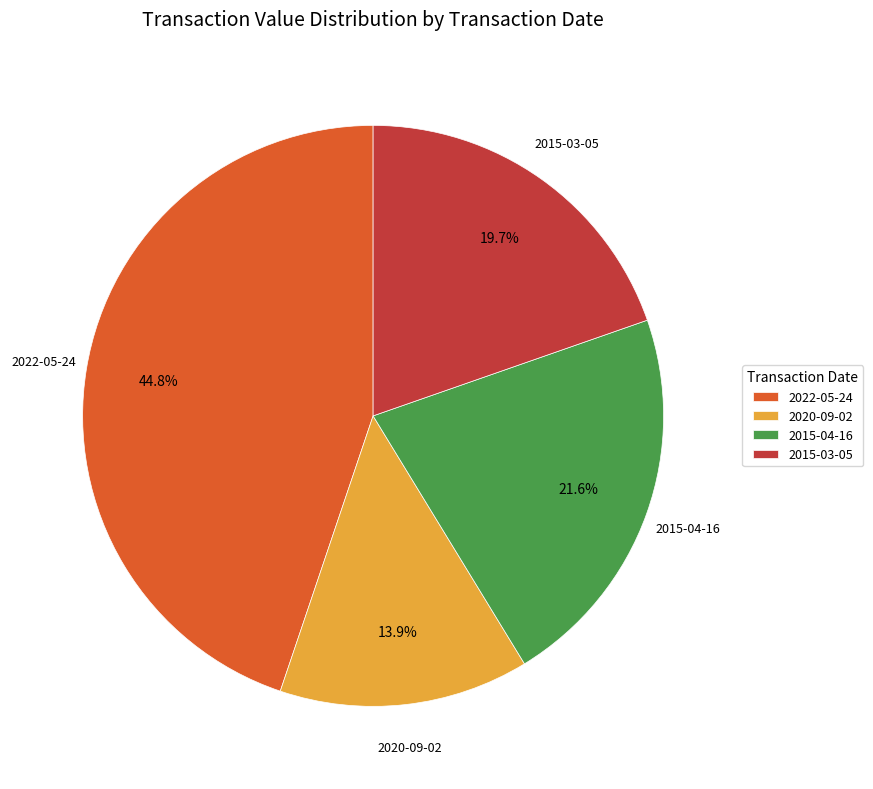

What percentage do 2015-04-16 and 2022-05-24 together represent?

66.4%